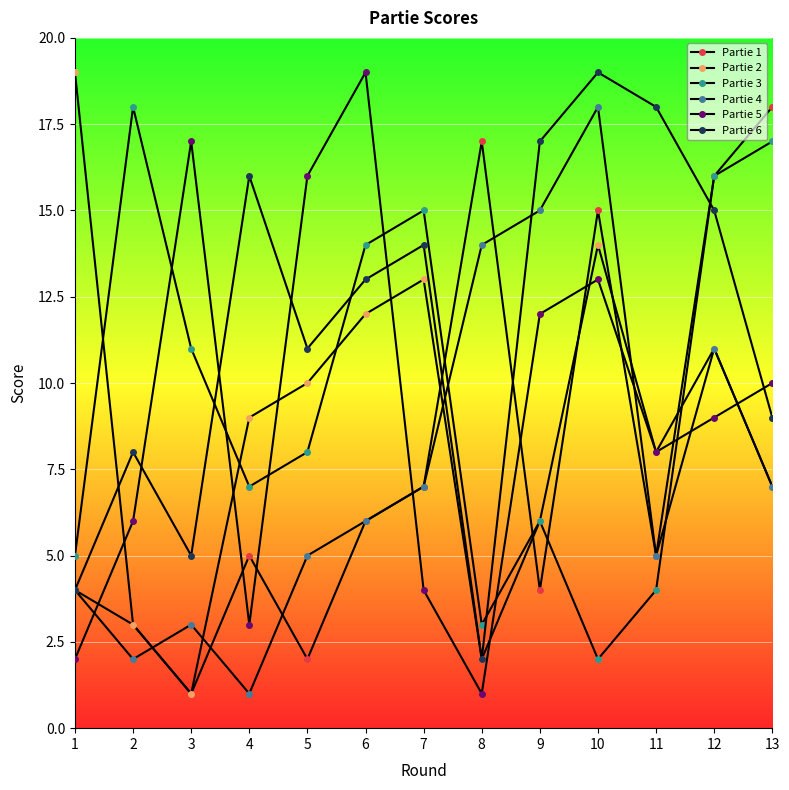

Between 4 and 8, which series saw the biggest shift?

Partie 6